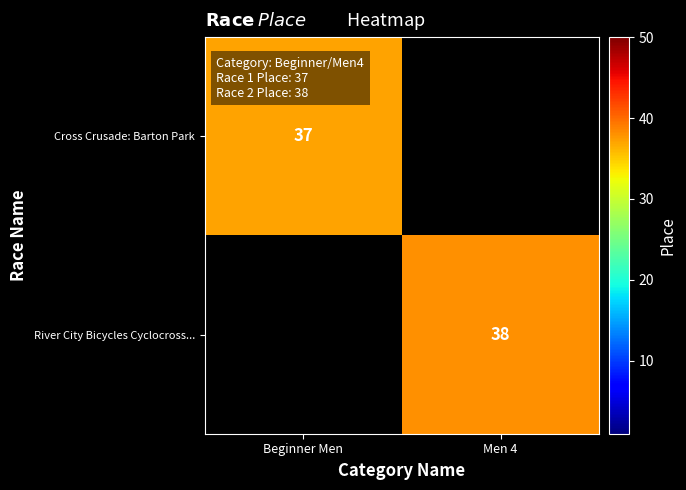

Is the value of Cross Crusade: Barton Park at Beginner Men greater than the value of River City Bicycles Cyclocross... at Men 4?

No